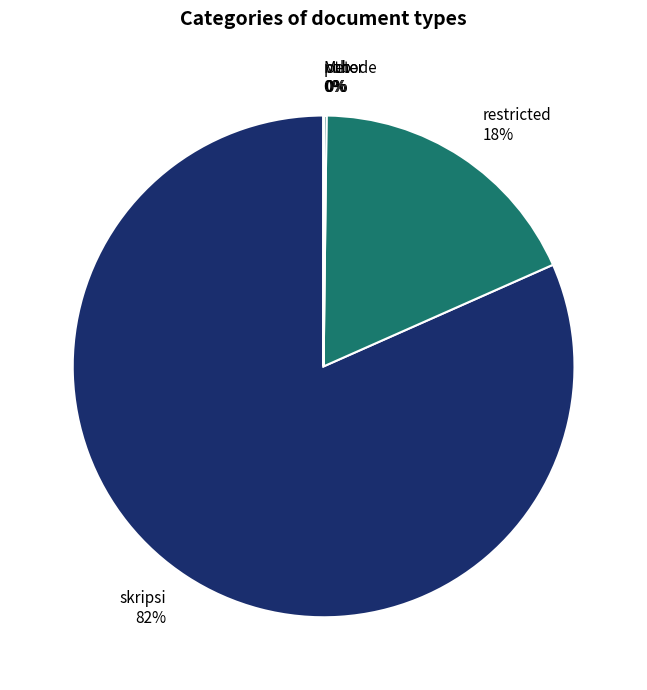

Which category has the biggest portion of the pie?

skripsi